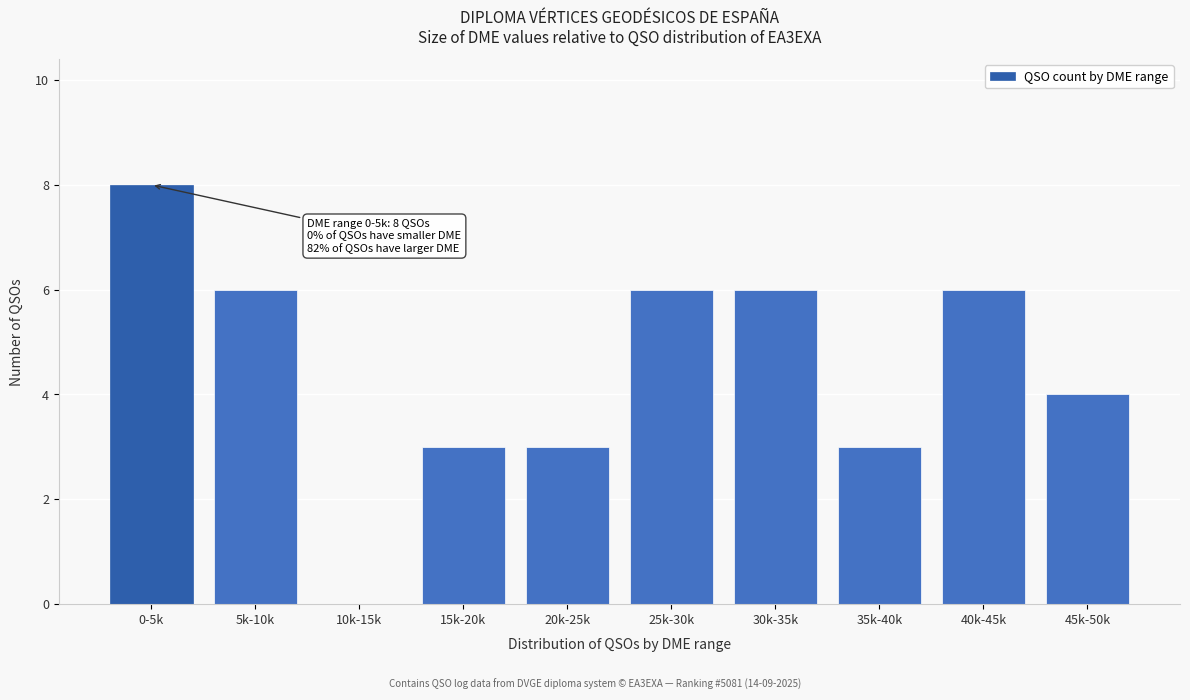

Reading right to left, list all the values displayed in this chart.

45k-50k=4	40k-45k=6	35k-40k=3	30k-35k=6	25k-30k=6	20k-25k=3	15k-20k=3	10k-15k=0	5k-10k=6	0-5k=8